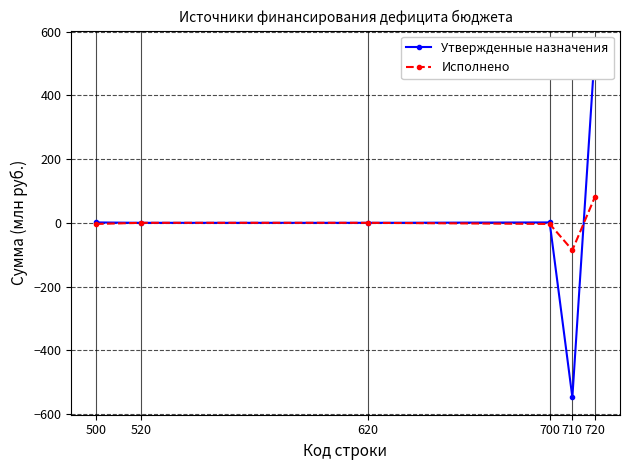

Reading left to right, list all the values displayed in this chart.

Утвержденные назначения: 500=1.2	520=0.0	620=0.0	700=1.2	710=-547.6	720=548.7
Исполнено: 500=-3.5	520=0.0	620=0.0	700=-3.5	710=-85.8	720=82.3